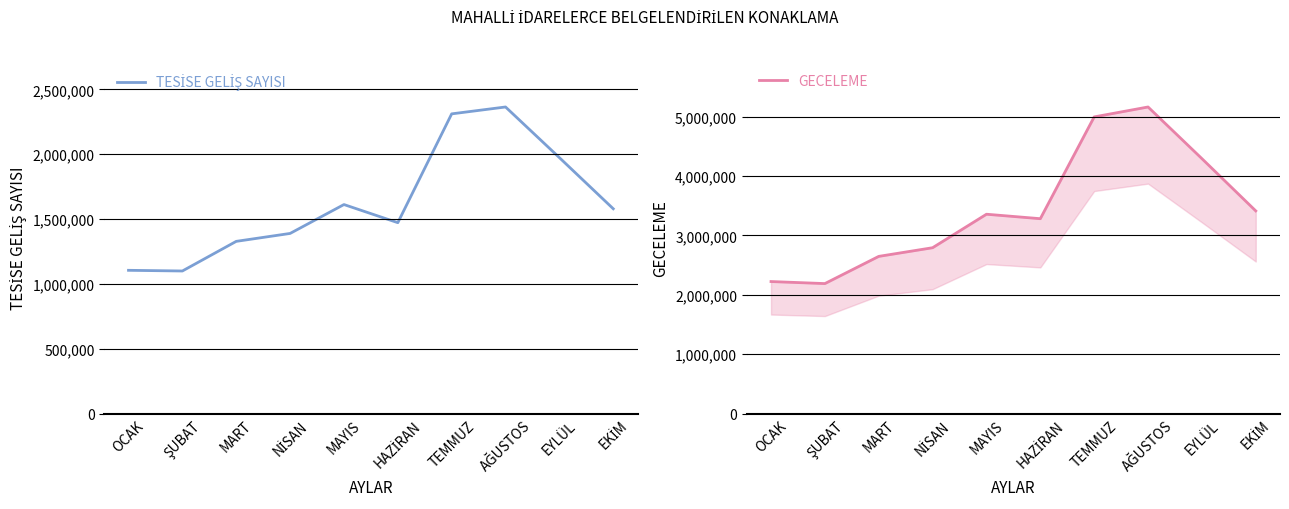

How many series are shown in this chart?

2